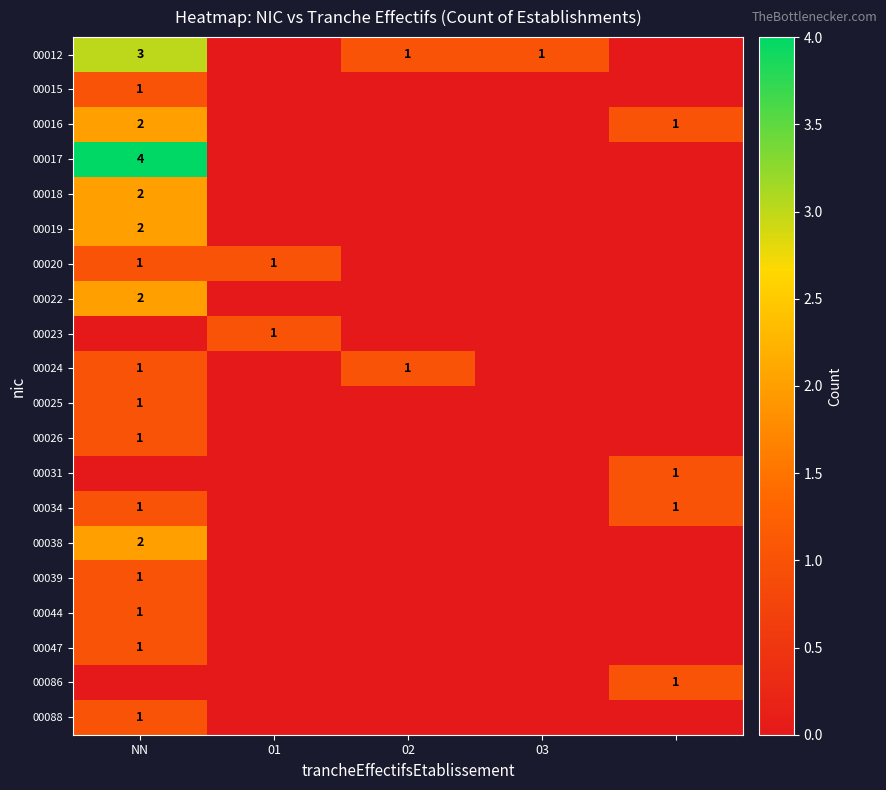

How many values in the 00031 series exceed 0?

1